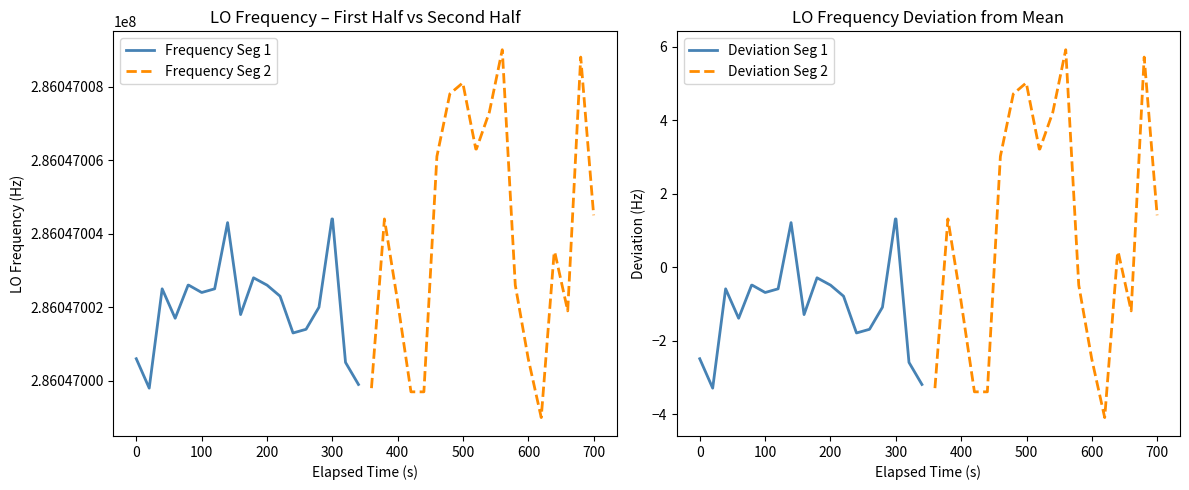

What is the minimum value for Deviation Seg 2?

-4.1